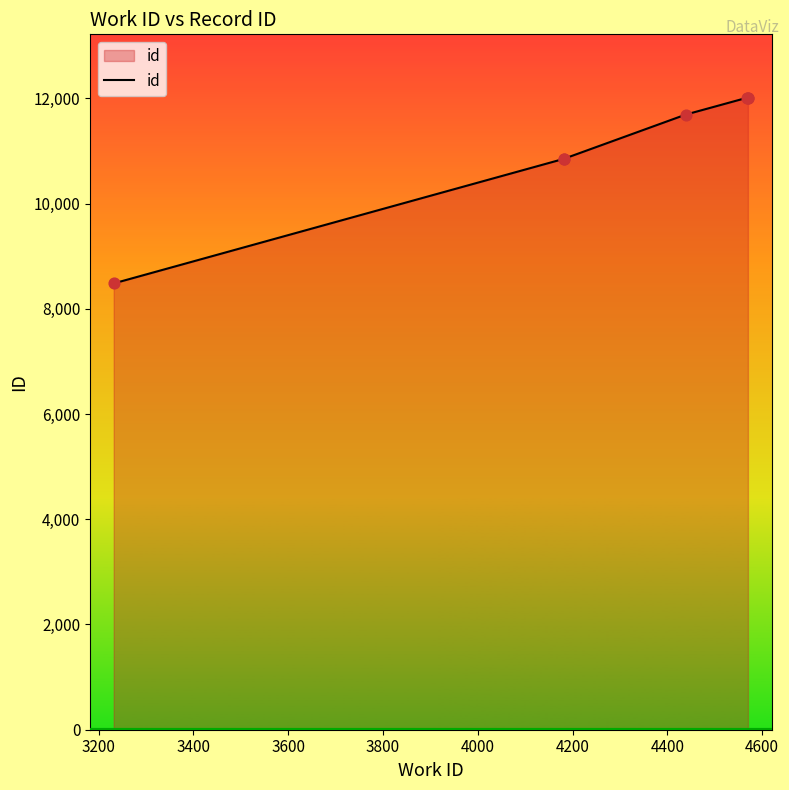

Between 3600 and 3800, which is larger?

3800